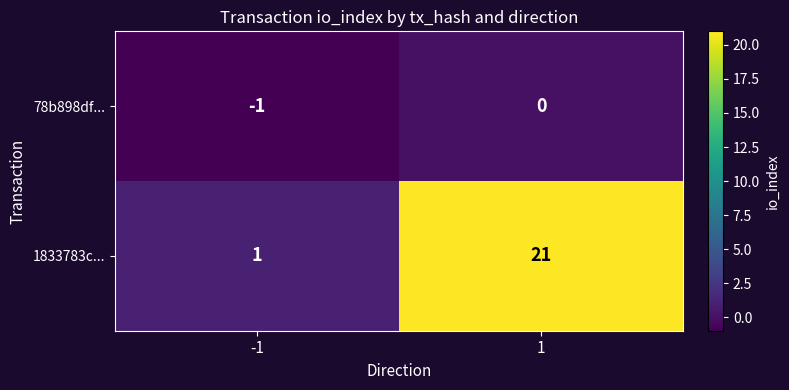

True or false: 78b898df... has a value of 0 at 1.

True